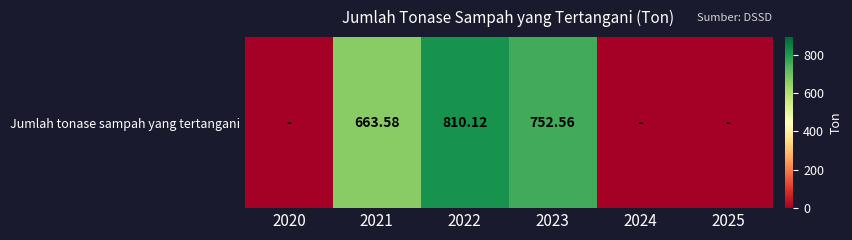

Reading right to left, transcribe all the data shown in this chart.

2025=0.0	2024=0.0	2023=752.6	2022=810.1	2021=663.6	2020=0.0